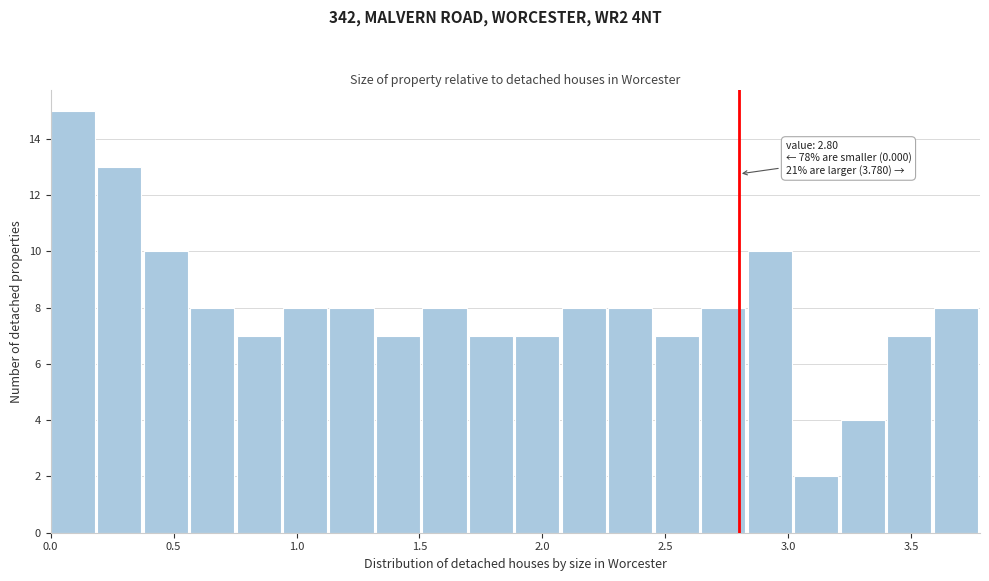

Read against the x-axis, roughly where is the centre of the tallest bar?

0.10